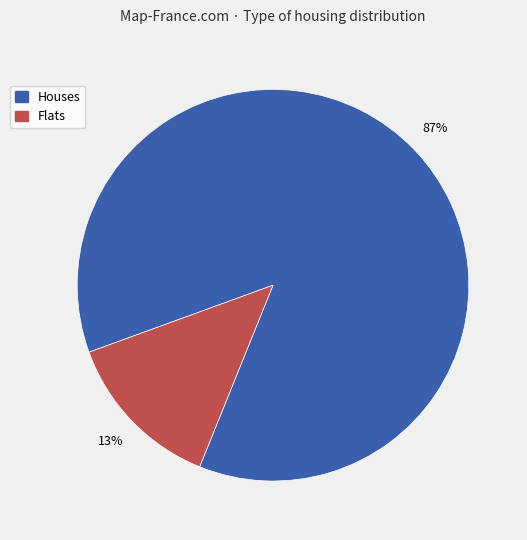

Does Flats represent more than half of the total?

No